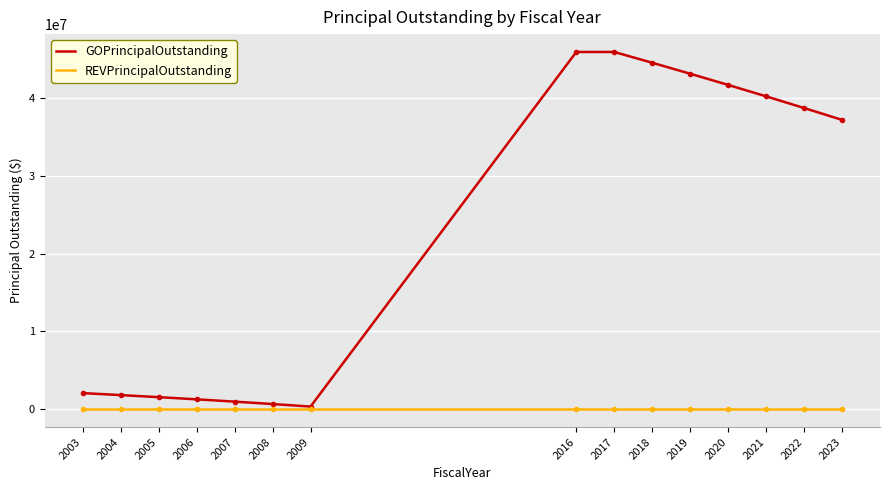

What value does the GOPrincipalOutstanding series have at 2016, to the nearest 100?

45970000